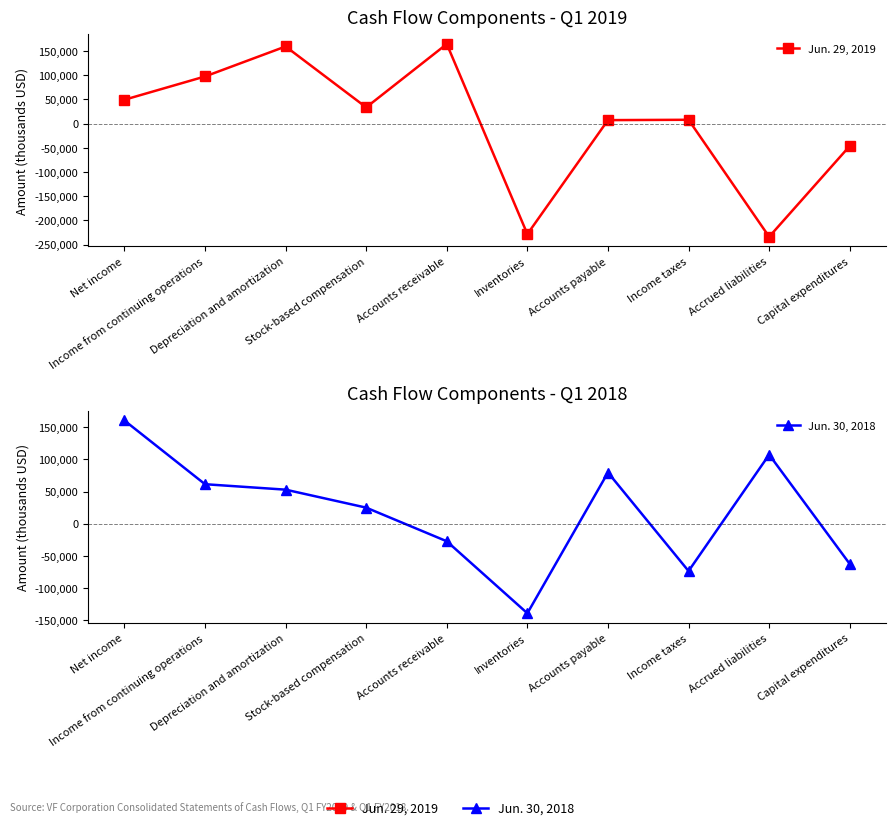

At which category does the chart reach its peak across all series?

Accounts receivable